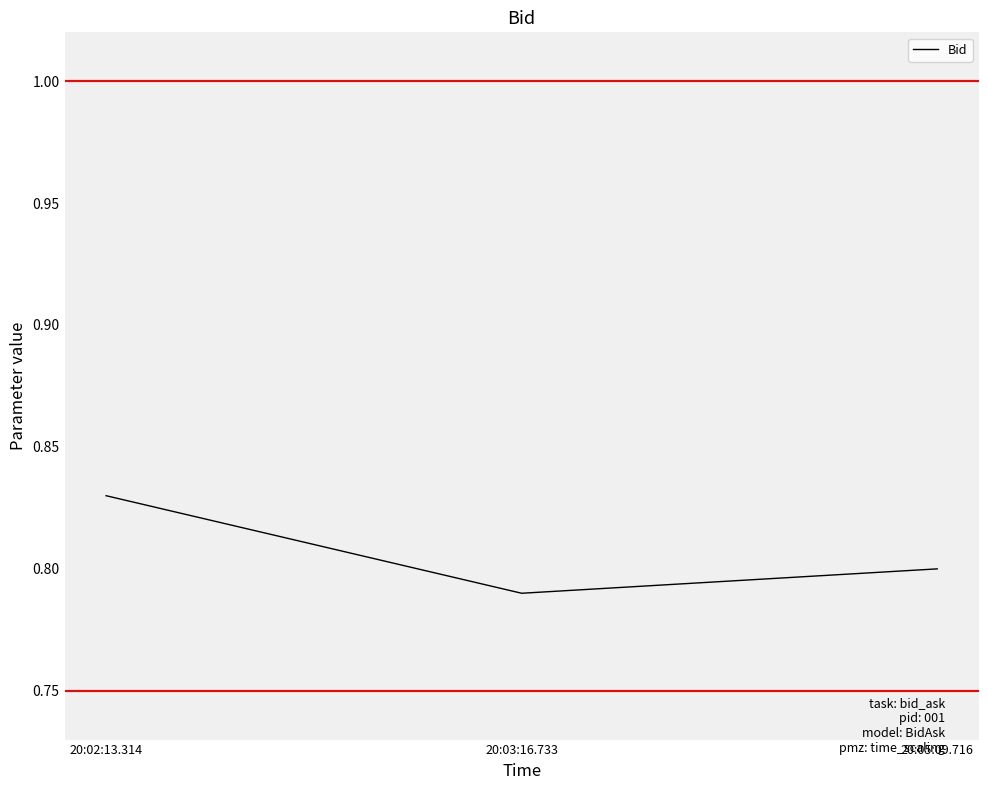

True or false: the data shows 0.8 at 20:02:13.314.

True